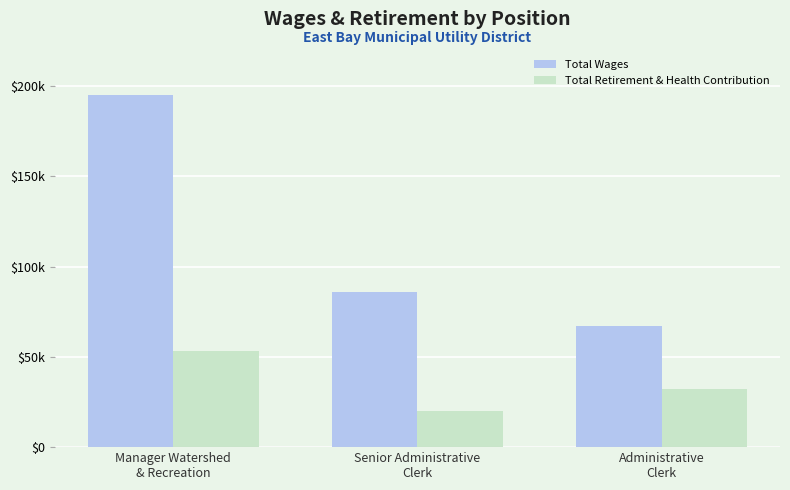

What are all the series names shown in the legend?

Total Wages, Total Retirement & Health Contribution